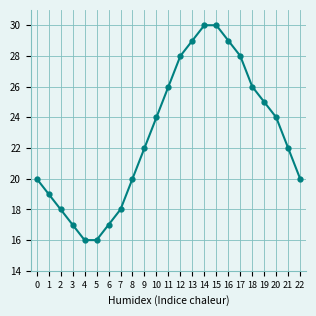

What is the minimum value shown in the chart?

16